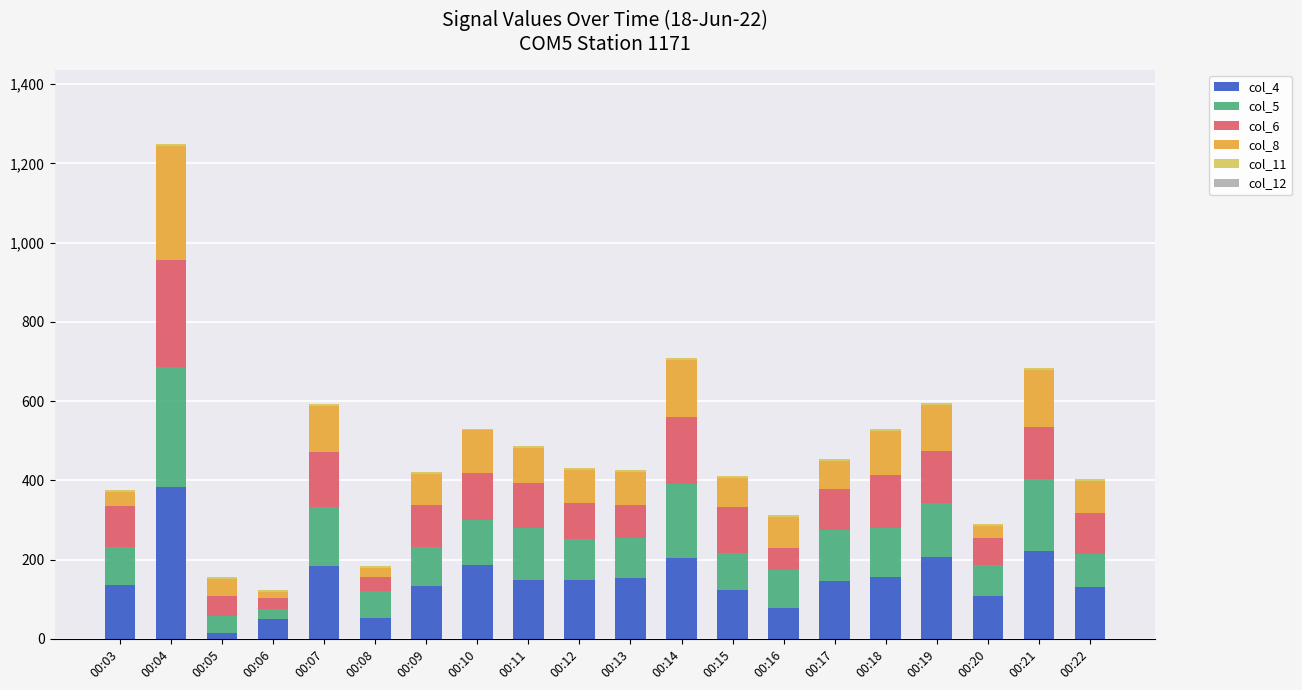

At which category is the sum across all series the highest?

00:04